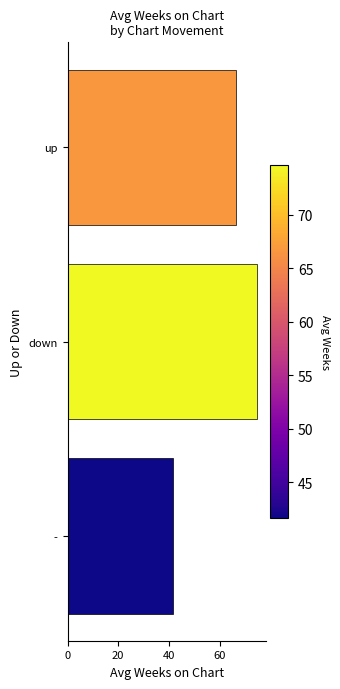

Which has a higher value, down or -?

down